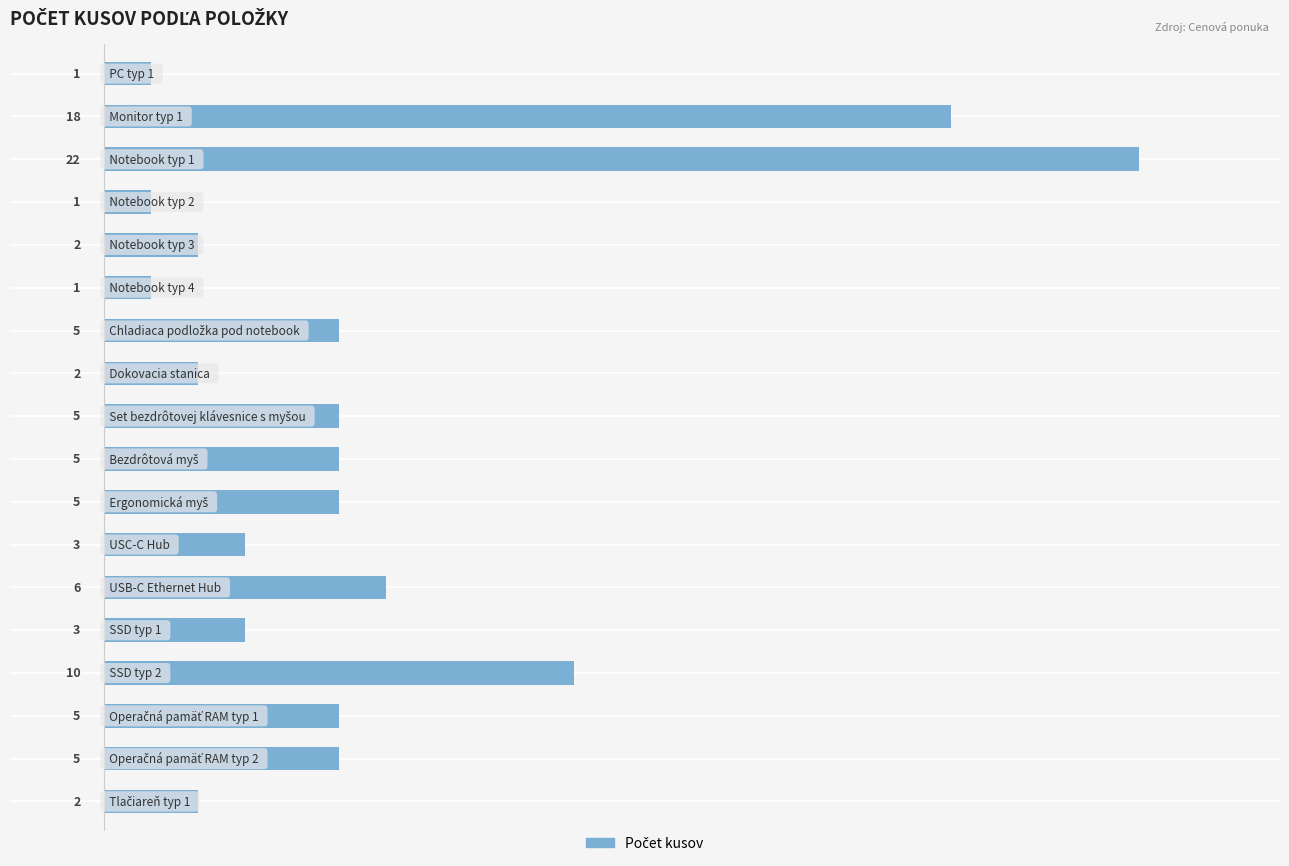

What is the value of the 17th bar from the top?

5